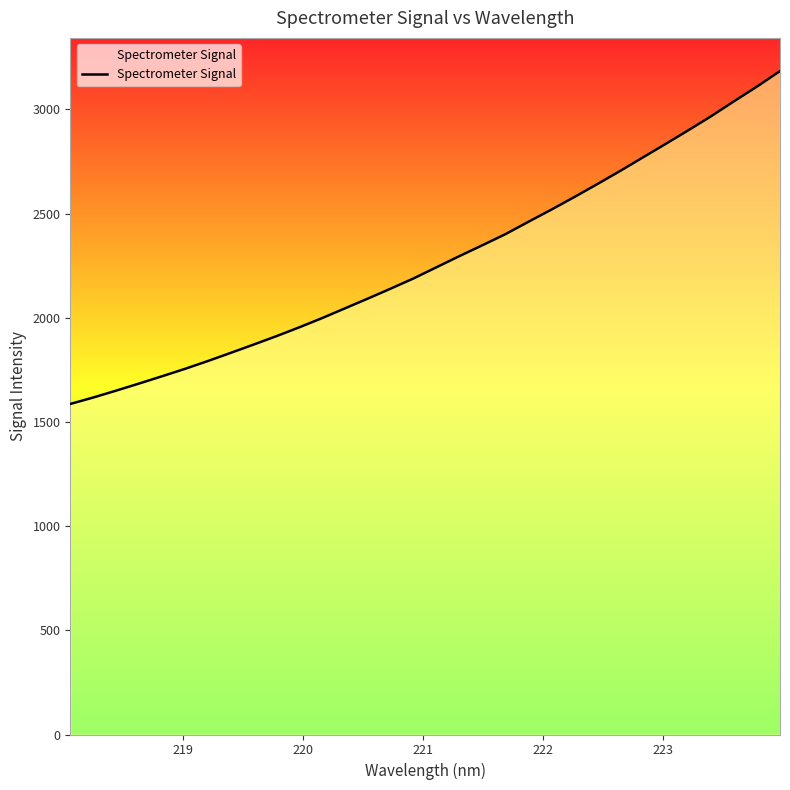

Count the number of data series in this chart.

1